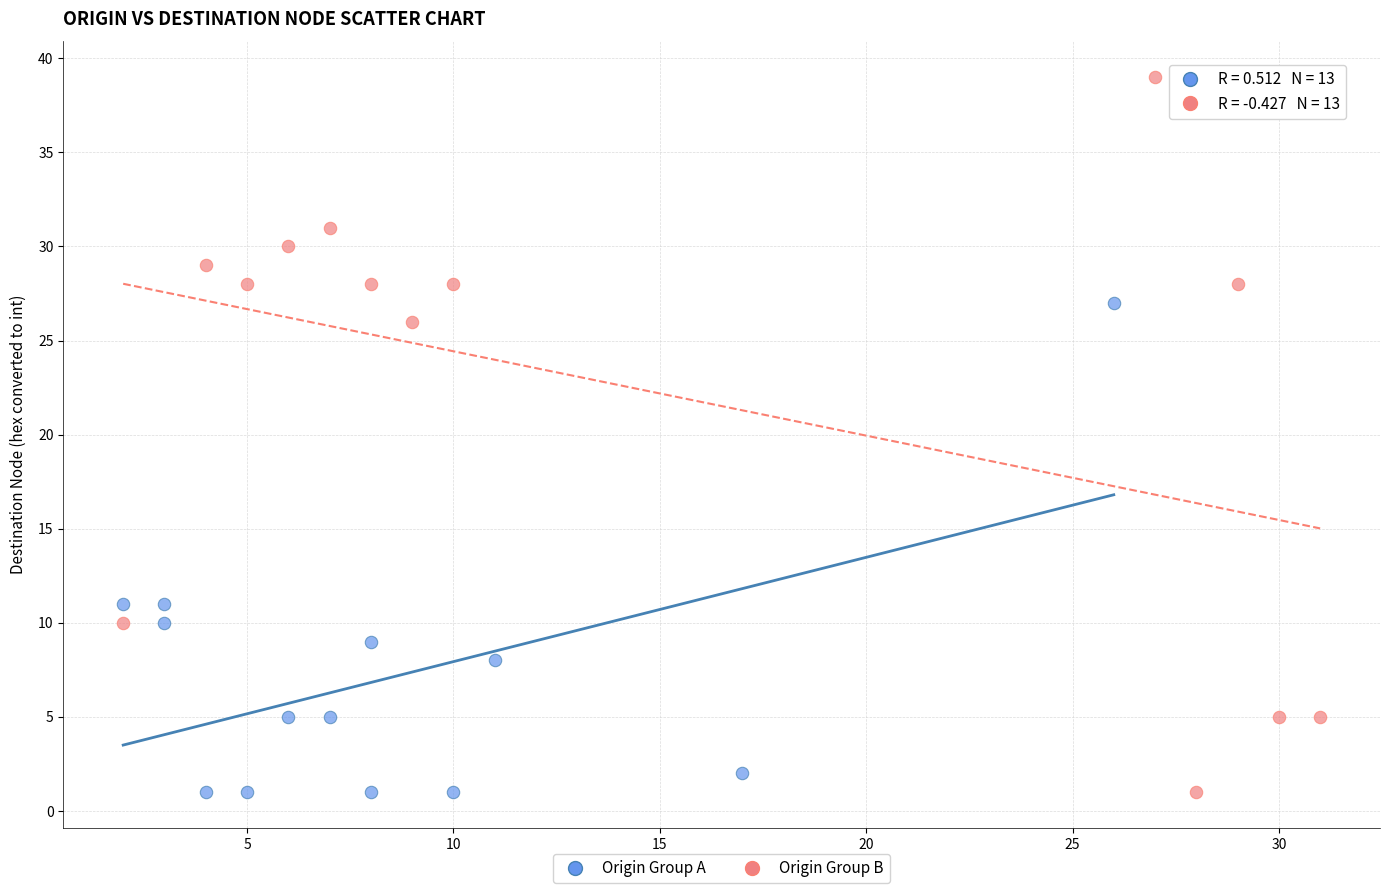

Which series contains the highest Y value?

Origin Group B